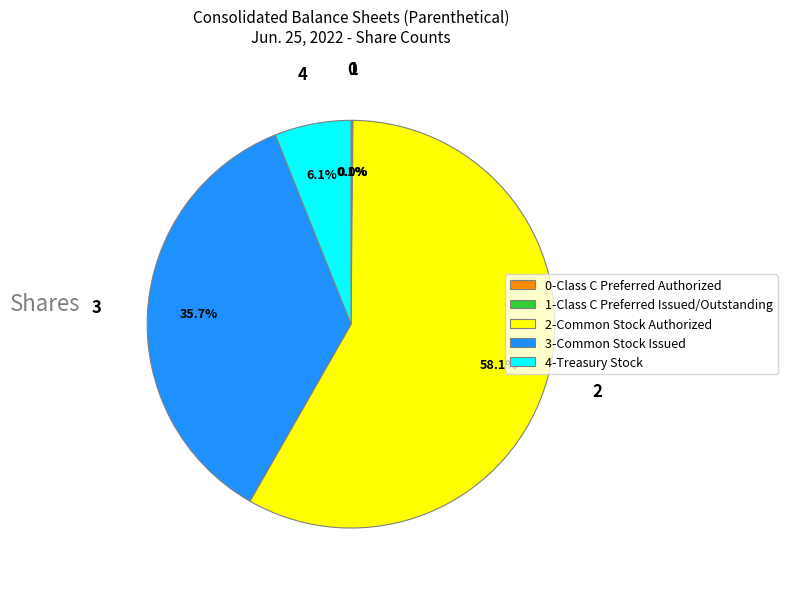

Which slice is the largest?

2-Common Stock Authorized